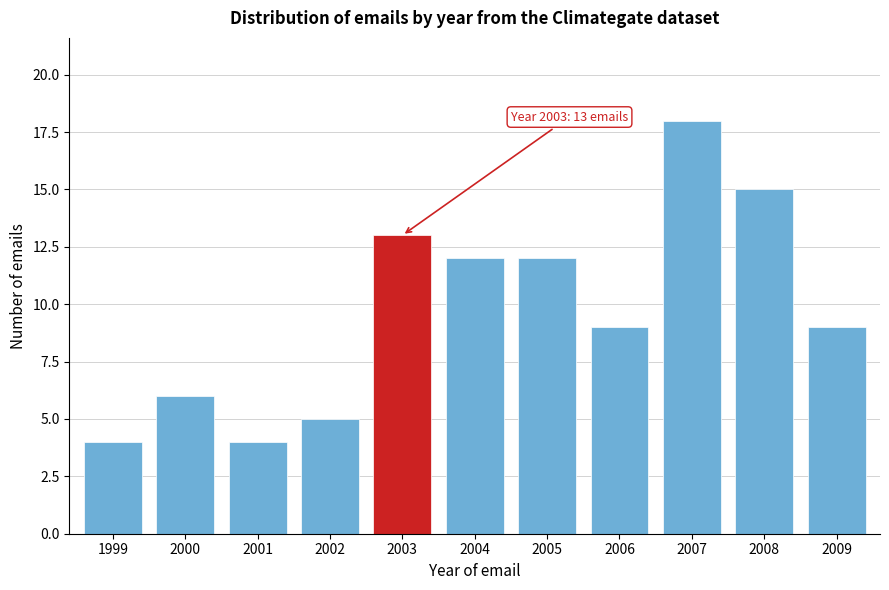

Reading left to right, list all the values displayed in this chart.

4	6	4	5	13	12	12	9	18	15	9